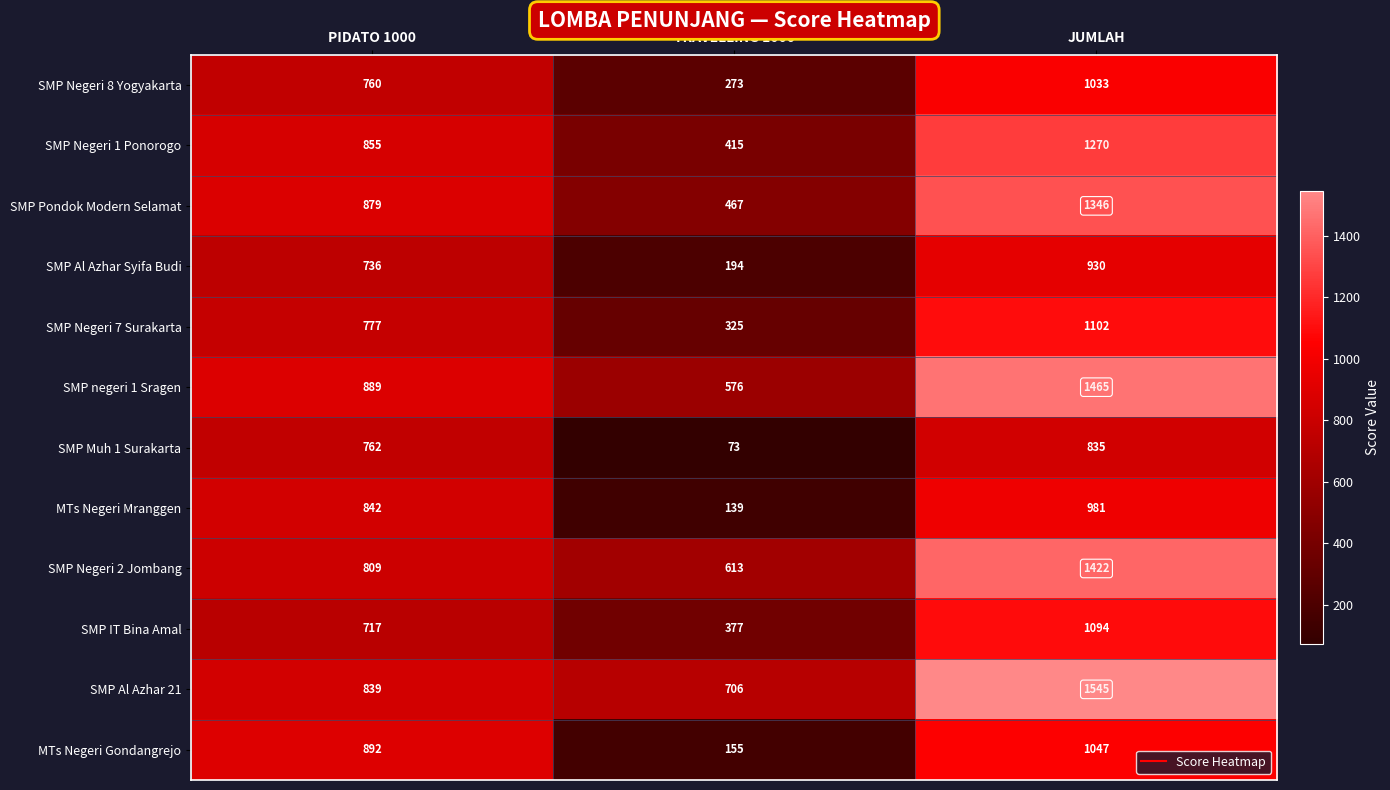

Which series has the largest total across all categories?

SMP Al Azhar 21